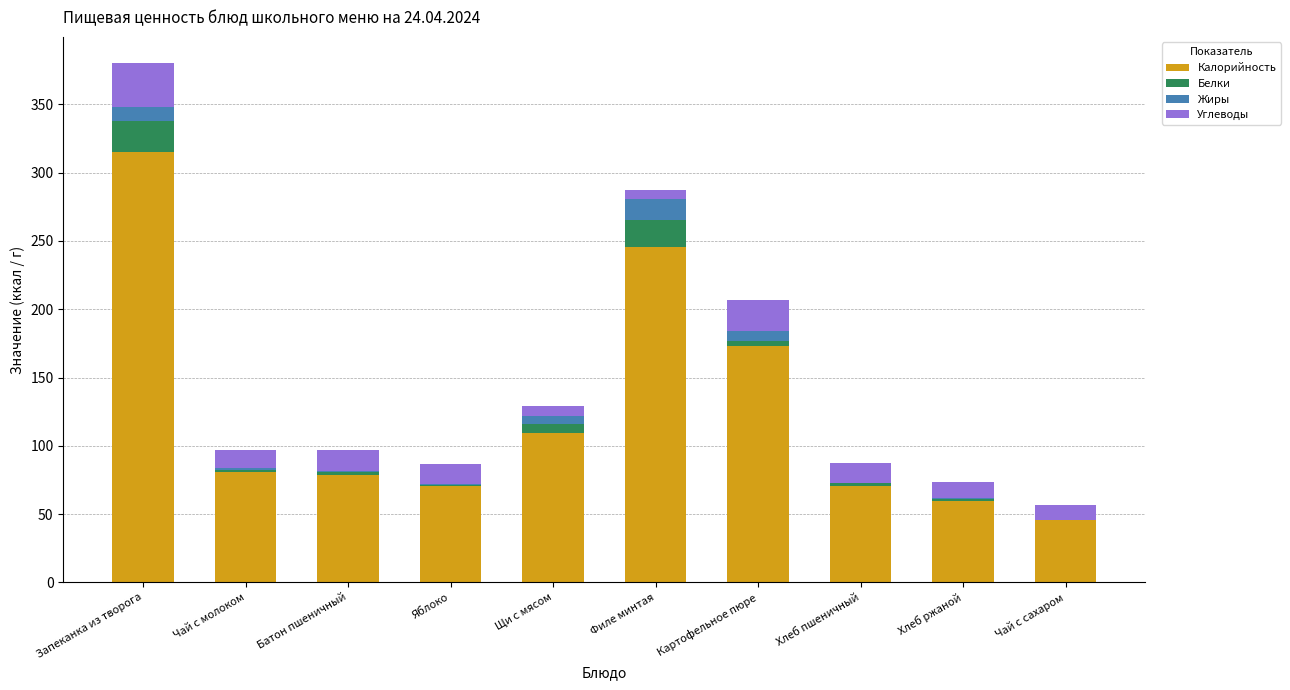

How many categories are shown in the chart?

10